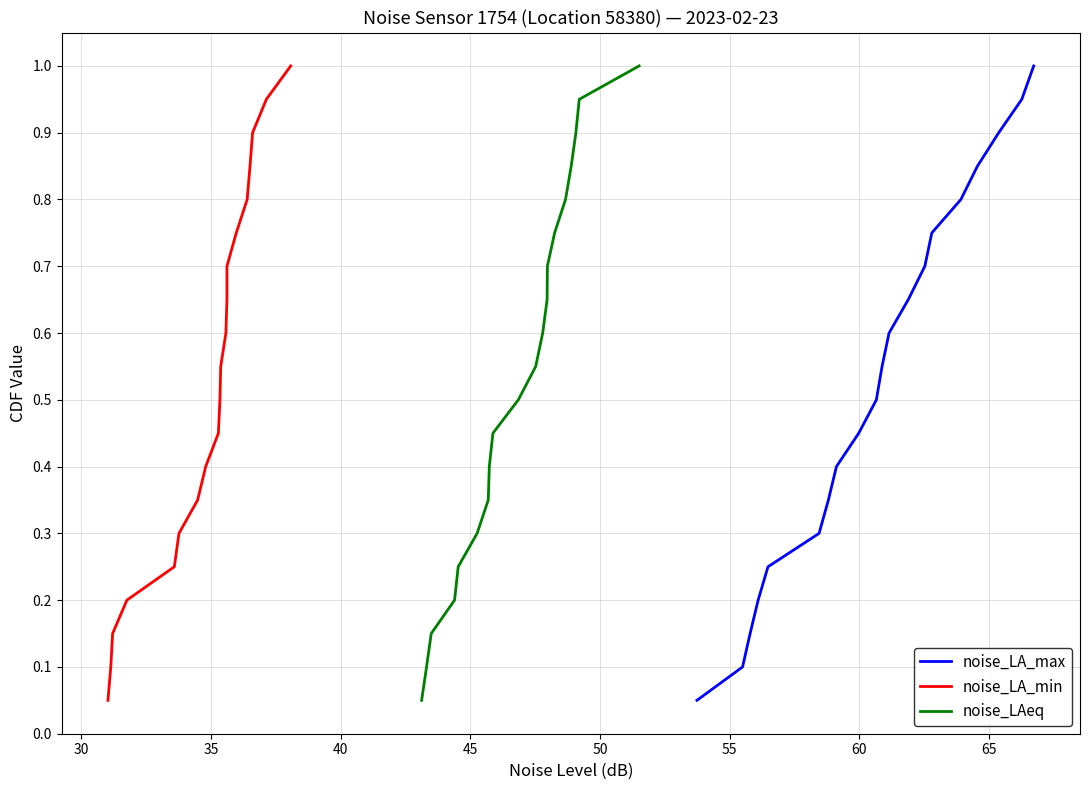

What is the maximum value for noise_LAeq?

1.0